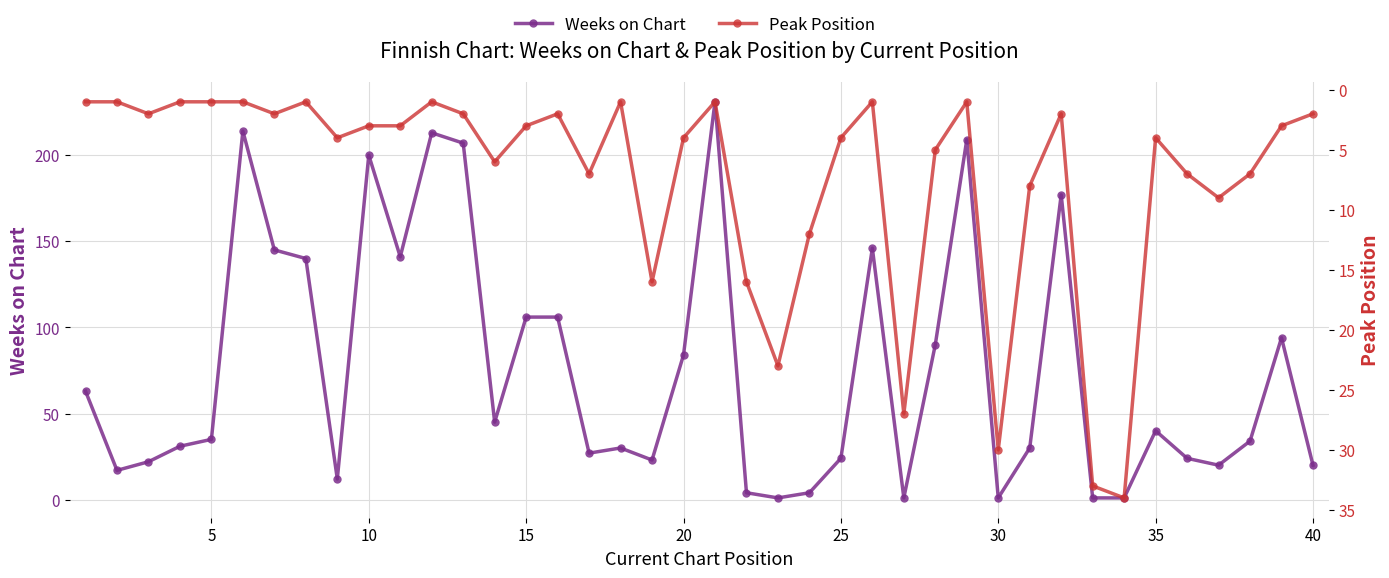

Which series has the widest spread of values?

Weeks on Chart